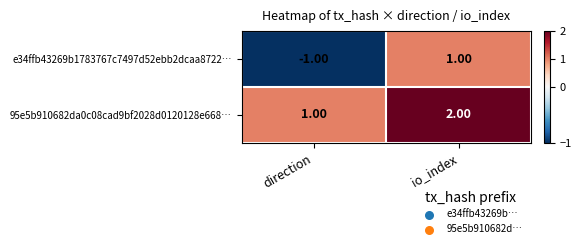

At which category is the sum across all series the highest?

io_index